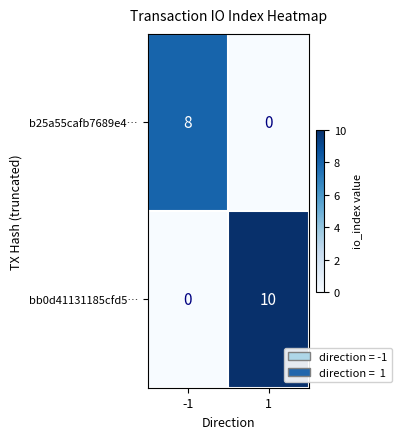

Reading left to right, extract all data points from this chart.

b25a55cafb7689e4…: -1=8	1=0
bb0d41131185cfd5…: -1=0	1=10